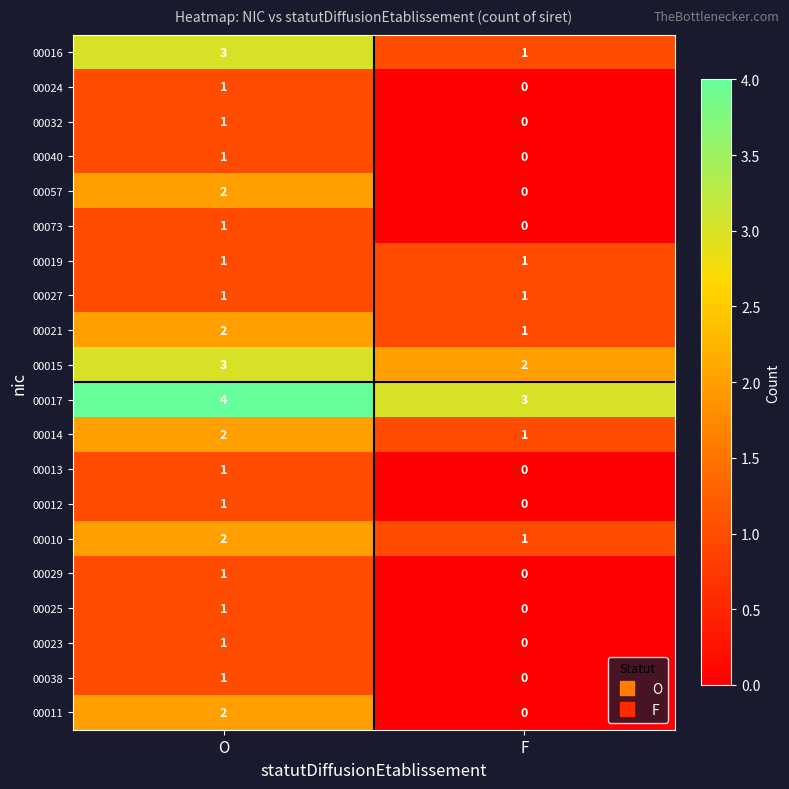

The 00029 series shows 0 at O. True or false?

False